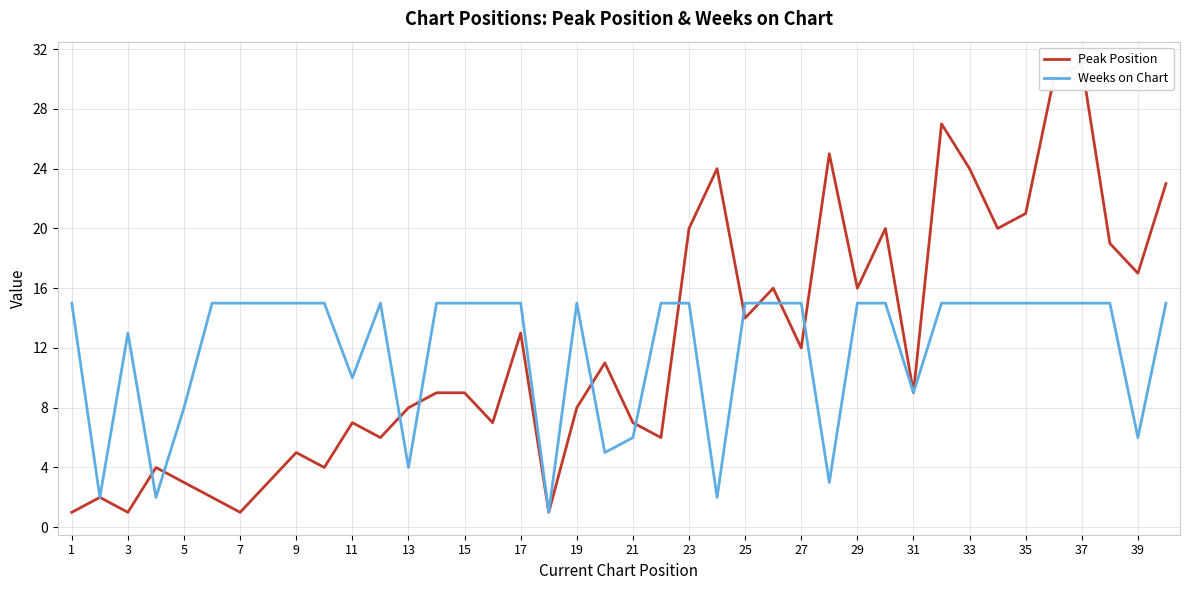

What are all the series names shown in the legend?

Peak Position, Weeks on Chart